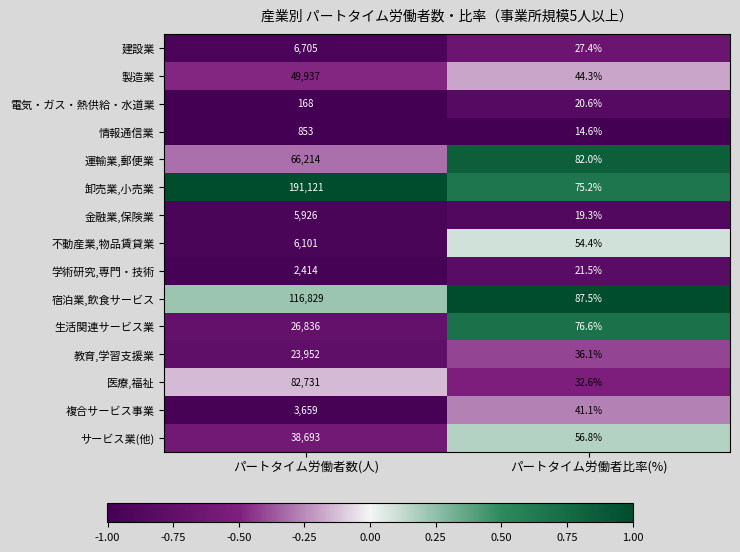

Is it true that 学術研究,専門・技術 equals 21.5 at パートタイム労働者比率(%)?

True